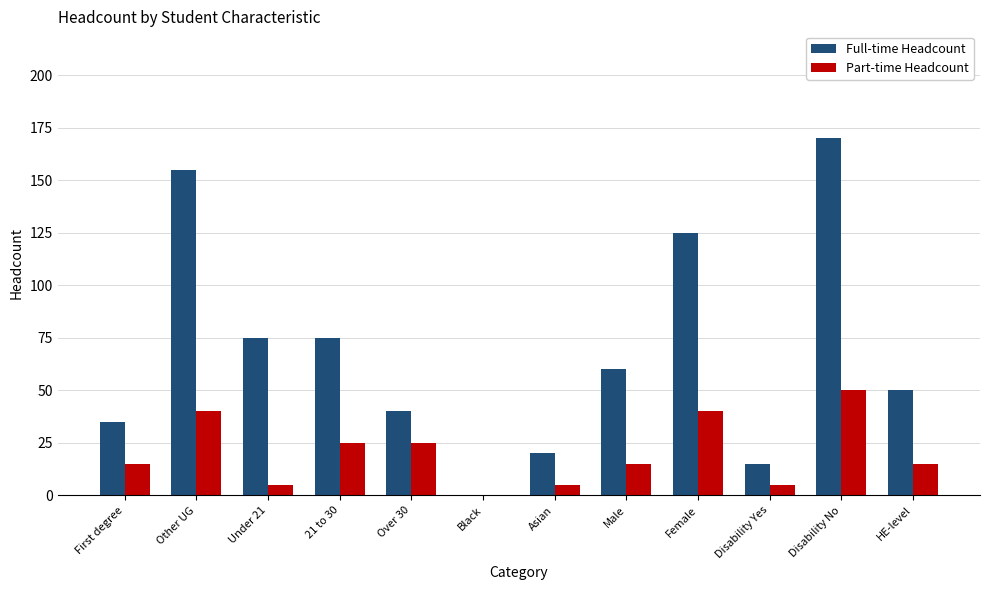

The value of Full-time Headcount at Female is 80. True or false?

False